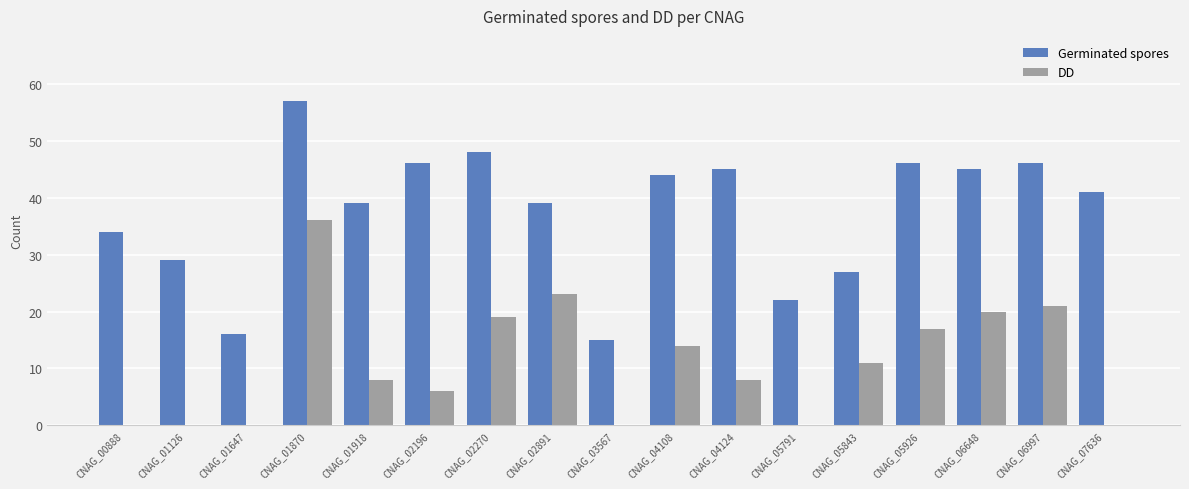

Between CNAG_01918 and CNAG_04108, which series saw the biggest shift?

DD